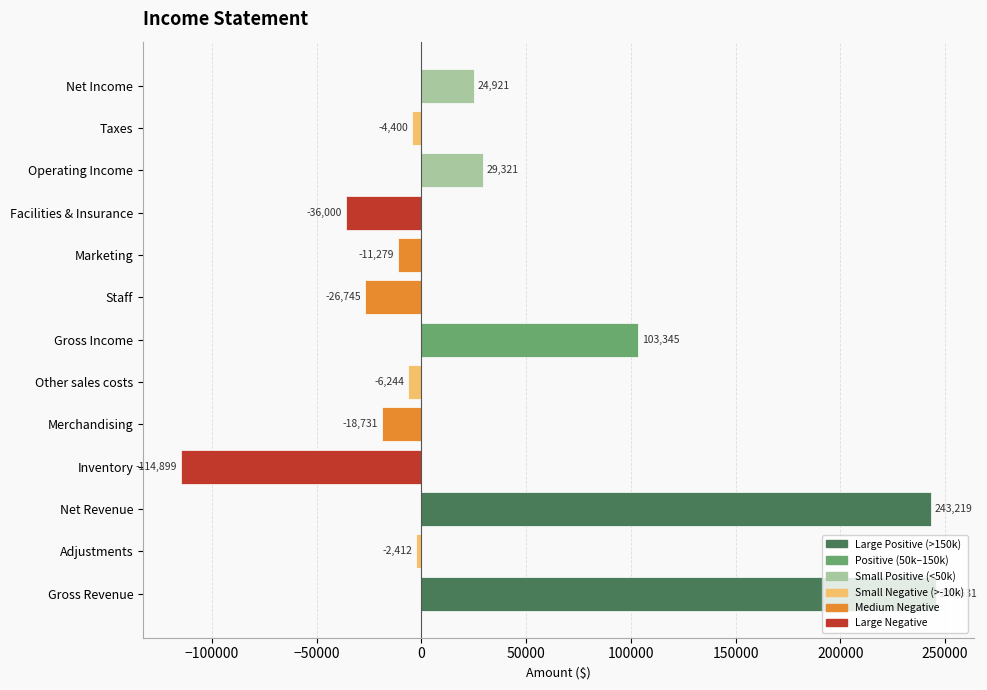

What is the sum of all values?

425727